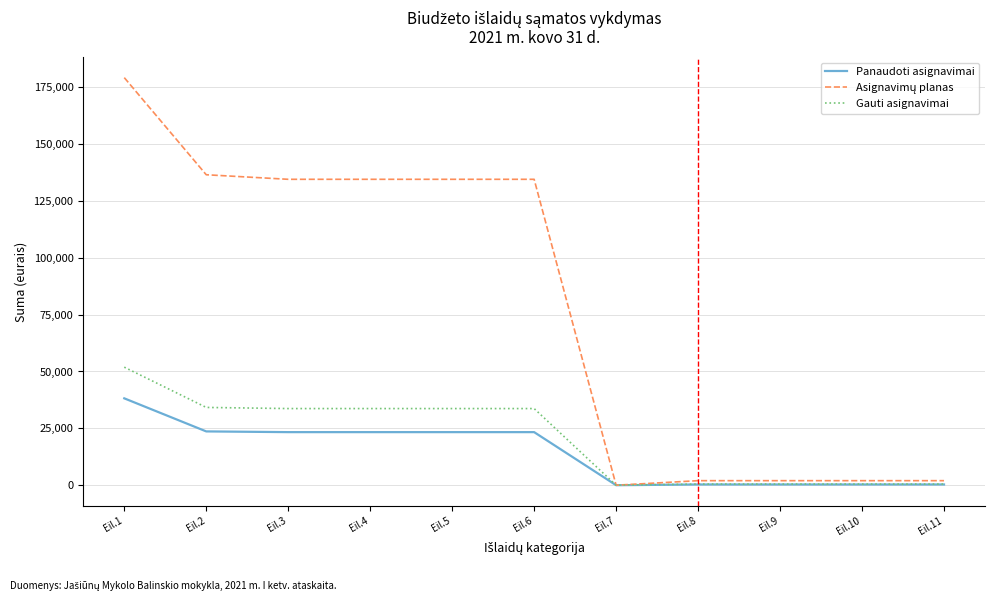

Which category has the highest value in the Panaudoti asignavimai series?

Eil.1